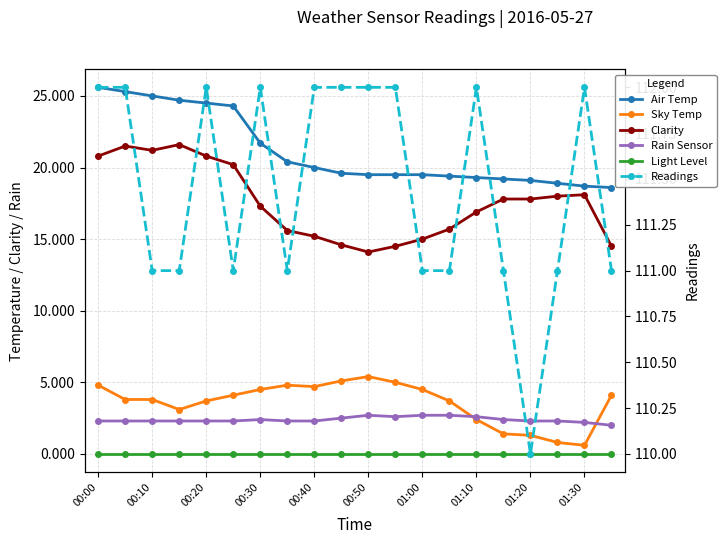

Rank the series by their maximum value, from highest to lowest.

Readings, Air Temp, Clarity, Sky Temp, Rain Sensor, Light Level